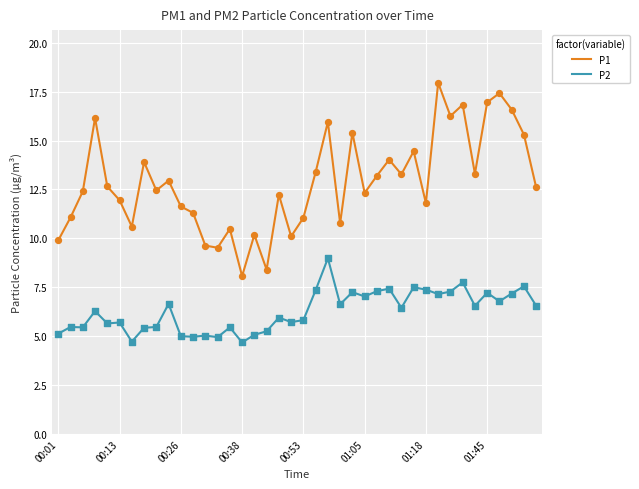

Which series has the largest total across all categories?

P1